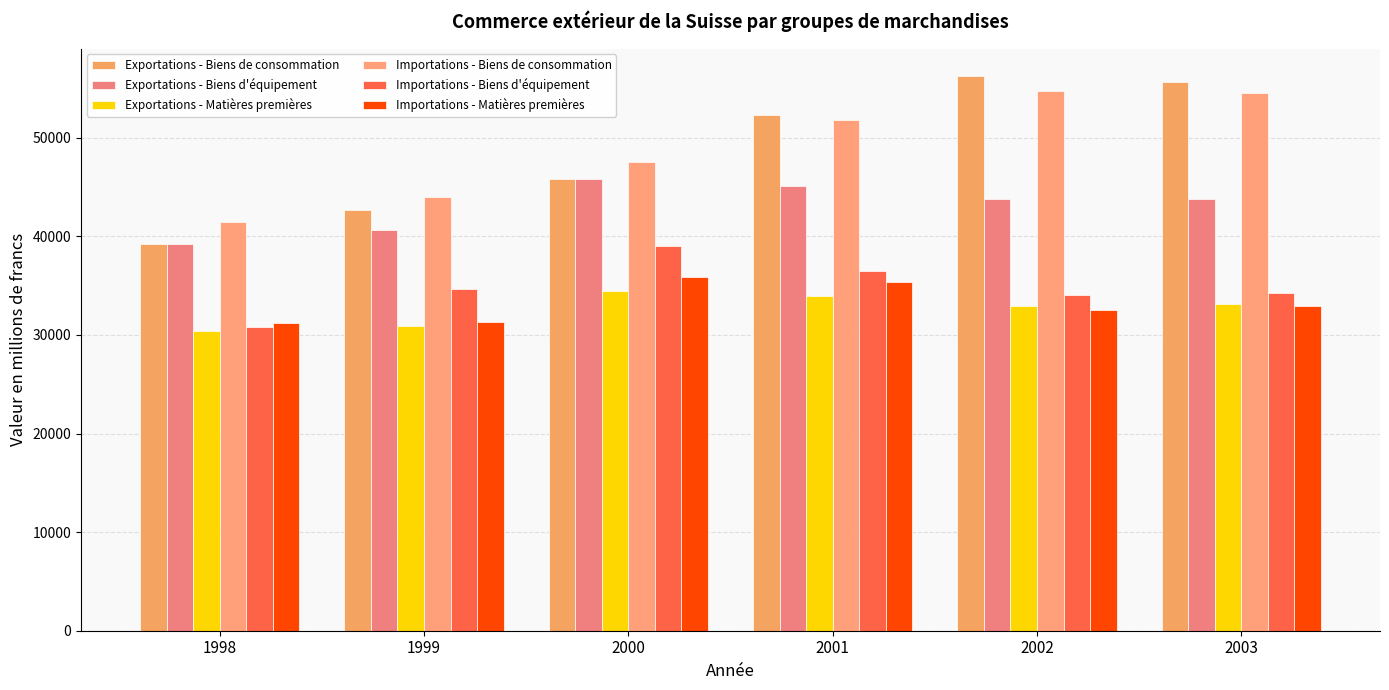

Which category has the lowest value in the Importations - Biens d'équipement series?

1998